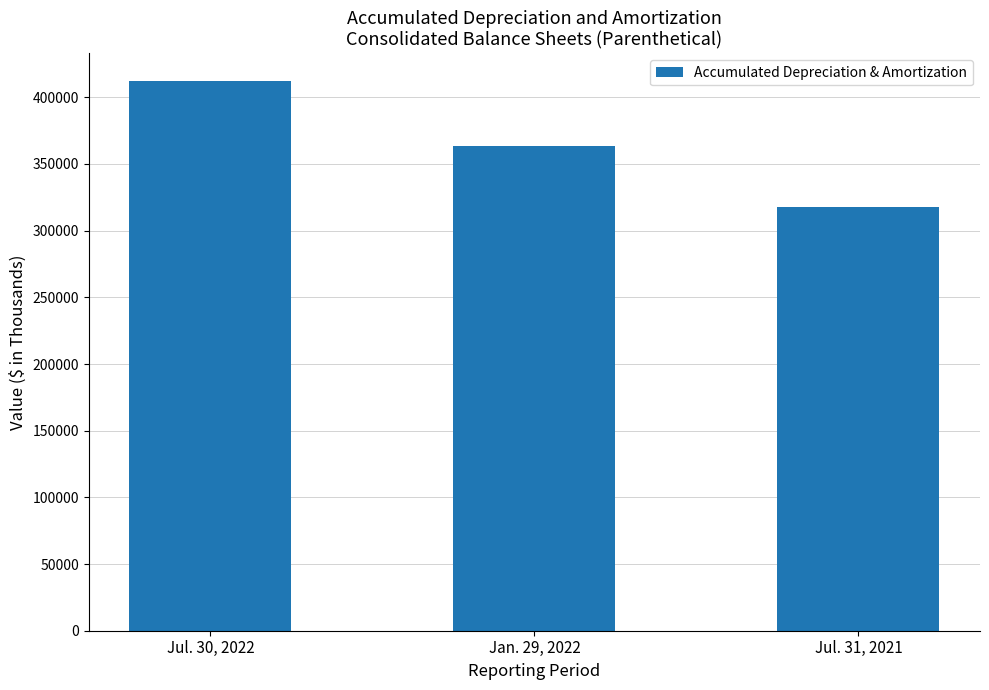

Rank the categories by value from lowest to highest.

Jul. 31, 2021, Jan. 29, 2022, Jul. 30, 2022